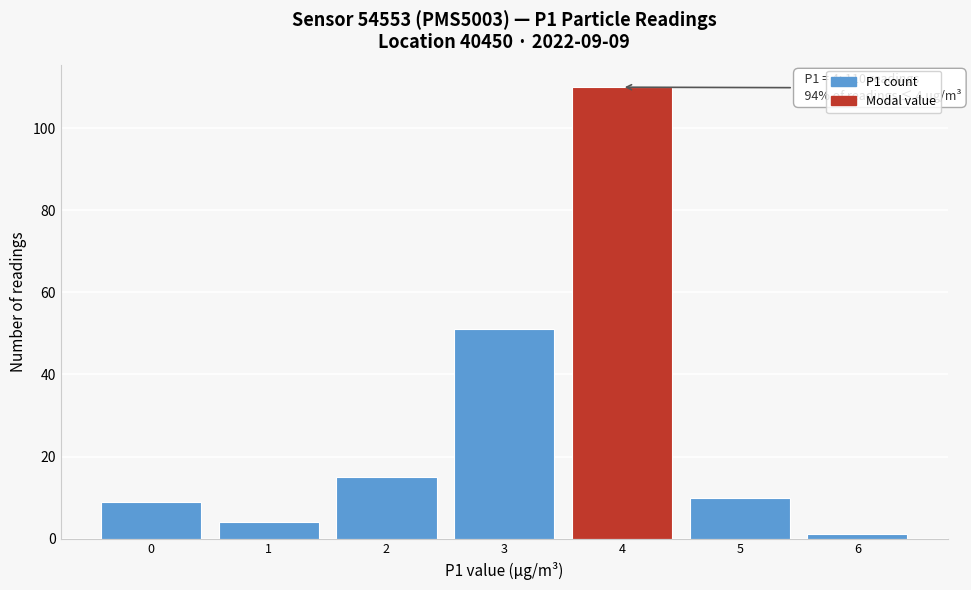

Over which range of the x-axis is the bar tallest?

3.5 to 4.5